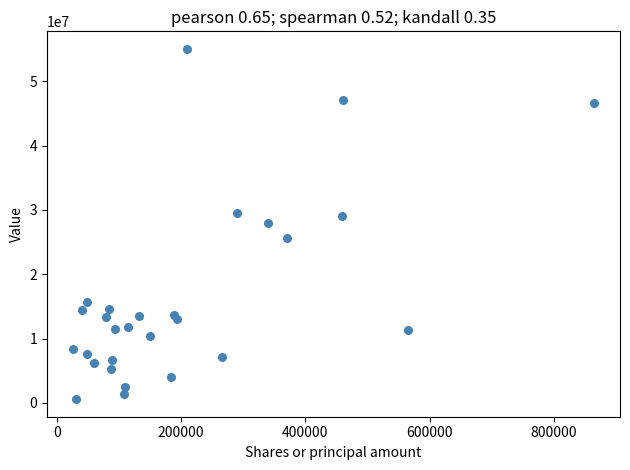

What is the range of X values (max minus min)?

838603